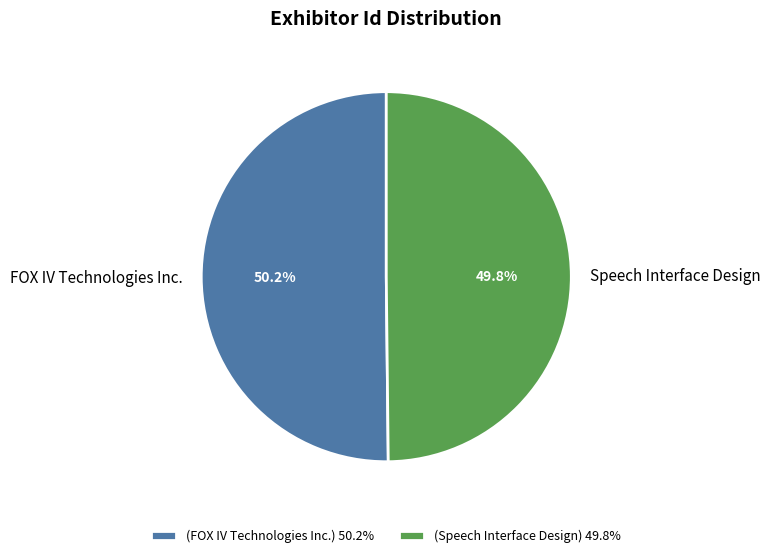

Is the sum of Speech Interface Design and FOX IV Technologies Inc. greater than half?

Yes